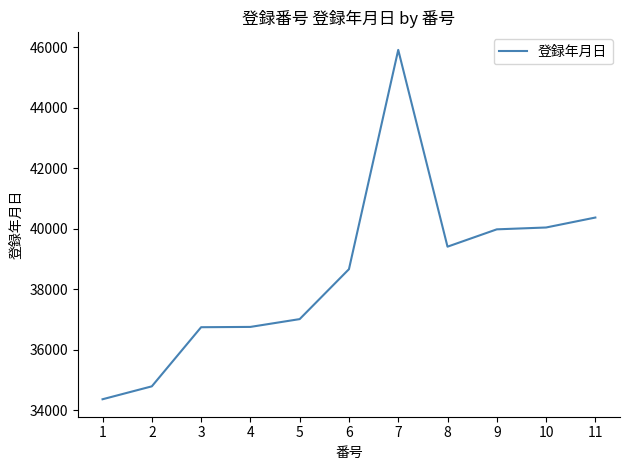

What is the sum of all values?

423974